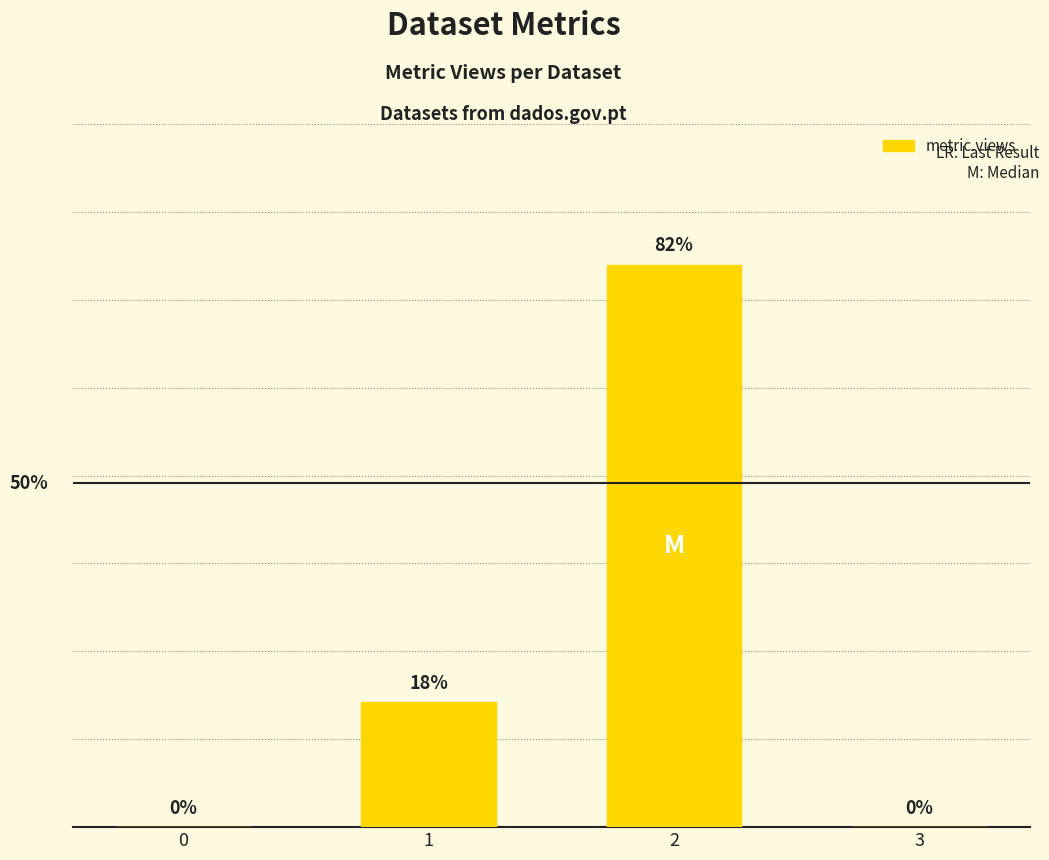

List the labels in order of value, smallest first.

0, 3, 1, 2